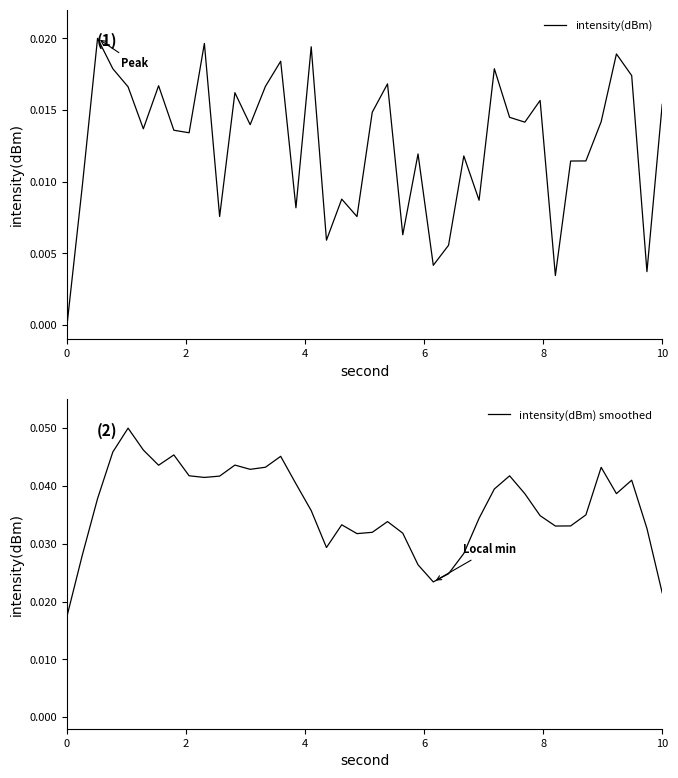

What is the sum of all intensity(dBm) smoothed values?

1.5